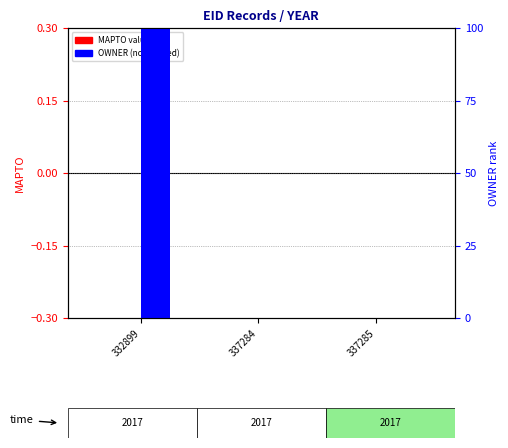

Reading right to left, extract all data points from this chart.

MAPTO value: 337285=0	337284=0	332899=0
OWNER (normalized): 337285=0	337284=0	332899=100